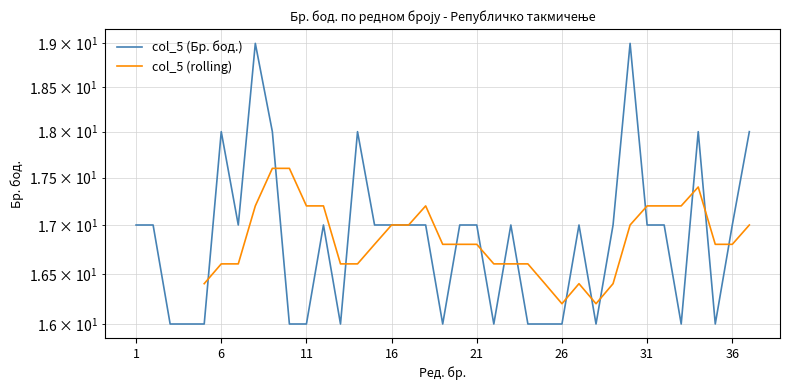

List the labels in order of value, smallest first.

3, 4, 5, 10, 11, 13, 19, 22, 24, 25, 26, 28, 33, 35, 1, 2, 7, 12, 15, 16, 17, 18, 20, 21, 23, 27, 29, 31, 32, 36, 6, 9, 14, 34, 37, 8, 30